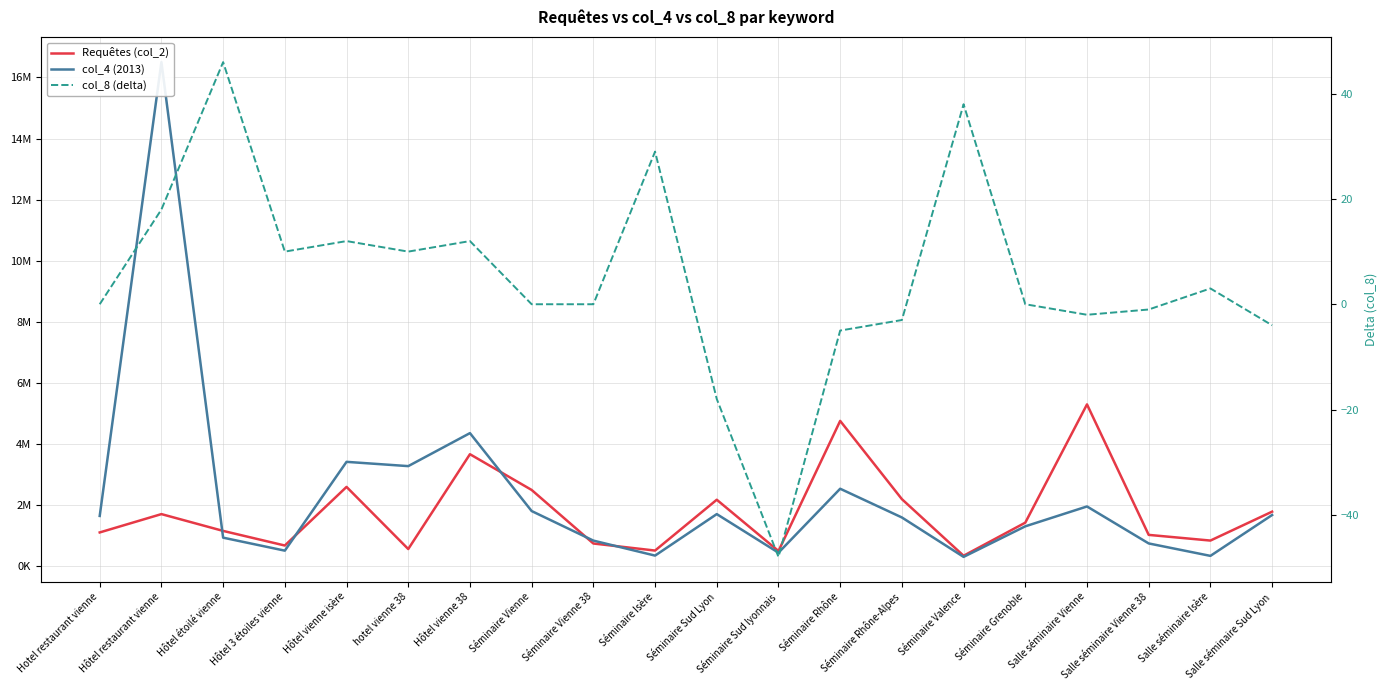

What is the difference between the maximum and minimum values in the col_8 (delta) series?

94